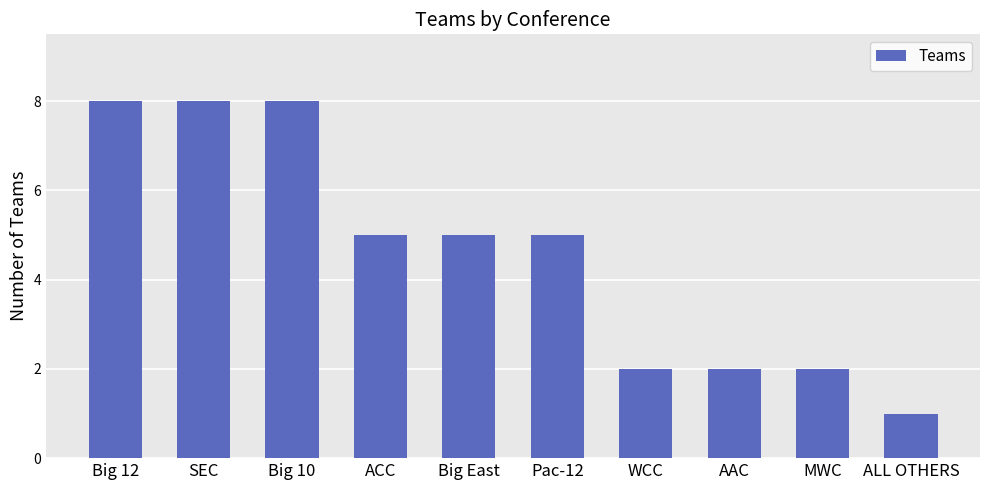

Between ALL OTHERS and SEC, which is larger?

SEC